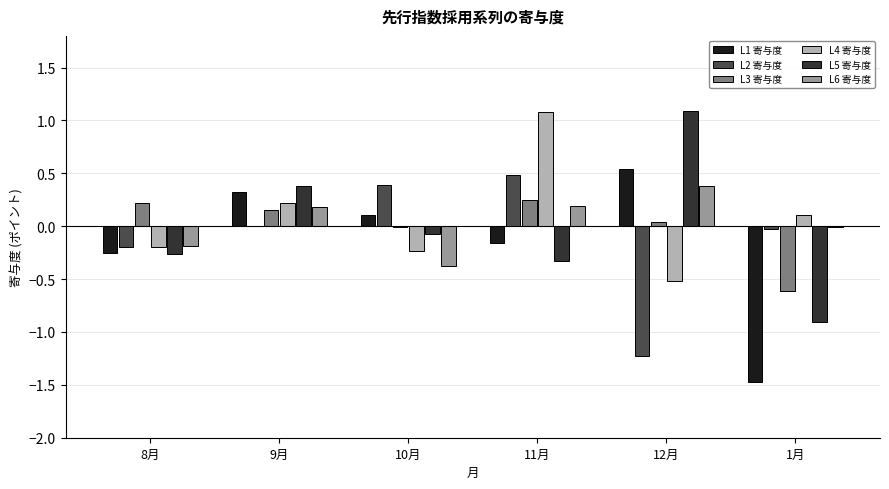

Between 8月 and 9月, which series saw the biggest shift?

L5 寄与度